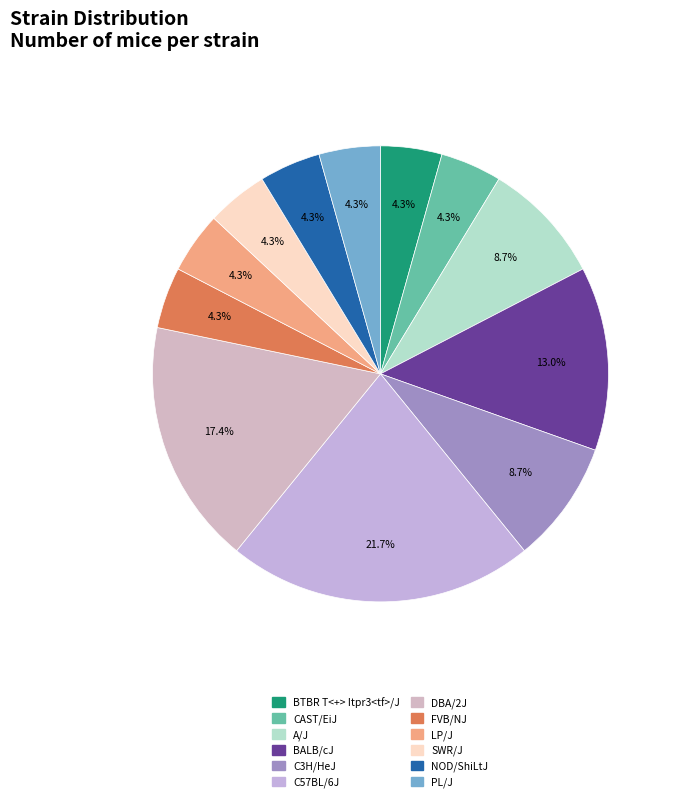

Combined, what portion of the pie is BALB/cJ and C3H/HeJ?

21.7%